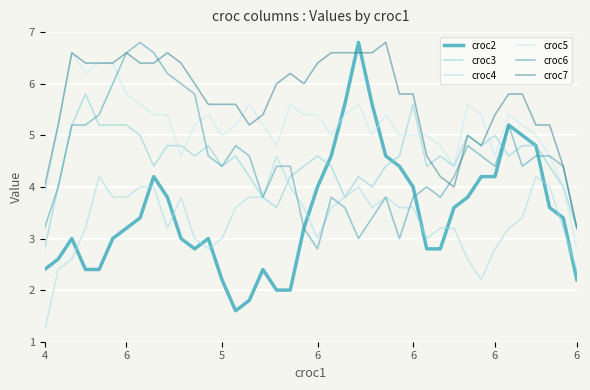

Does the chart display data point markers on the line(s)?

No